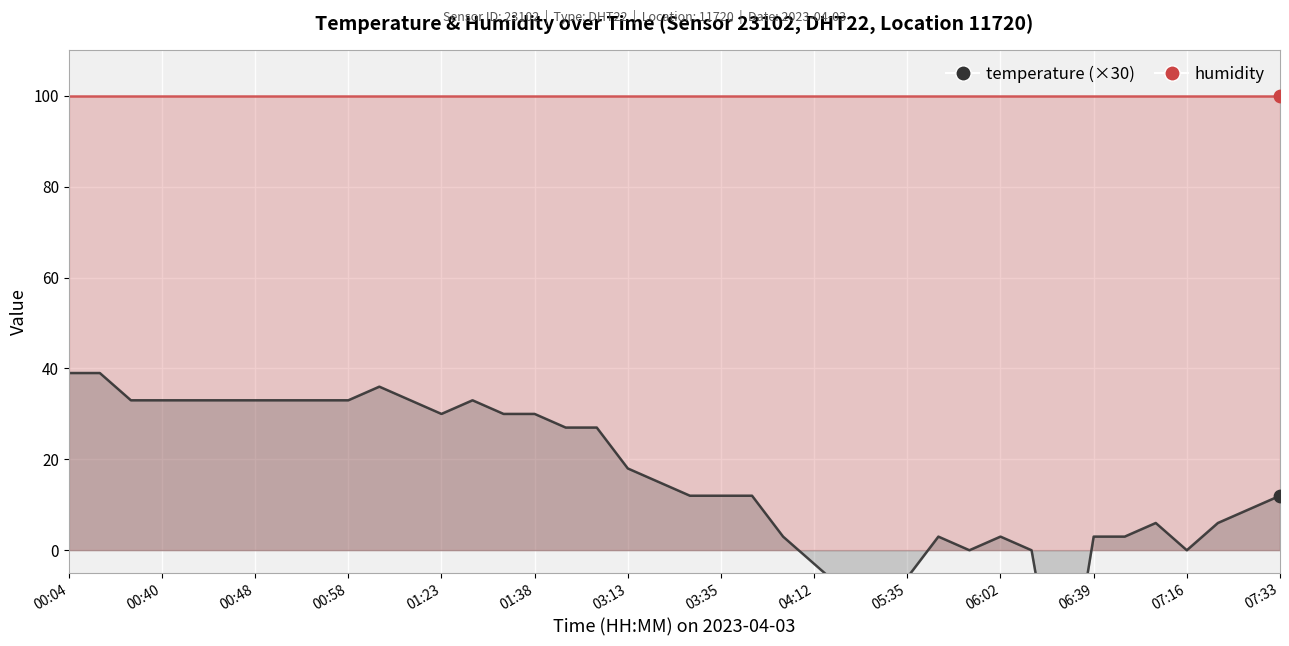

Is the value of temperature (×30) at 36 greater than the value of humidity at 06:02?

No